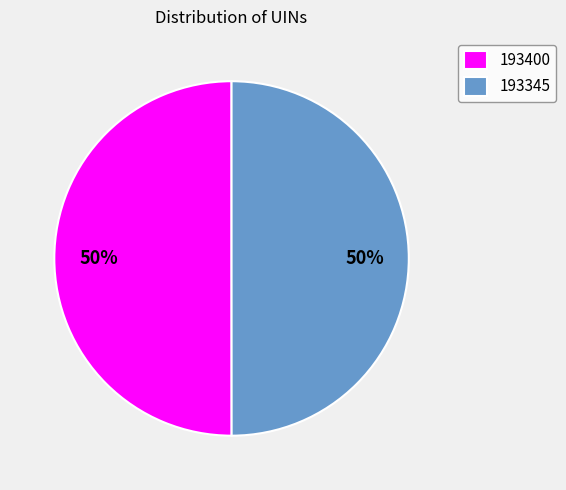

What is the ratio of the value at 193400 to the value at 193345?

1.0